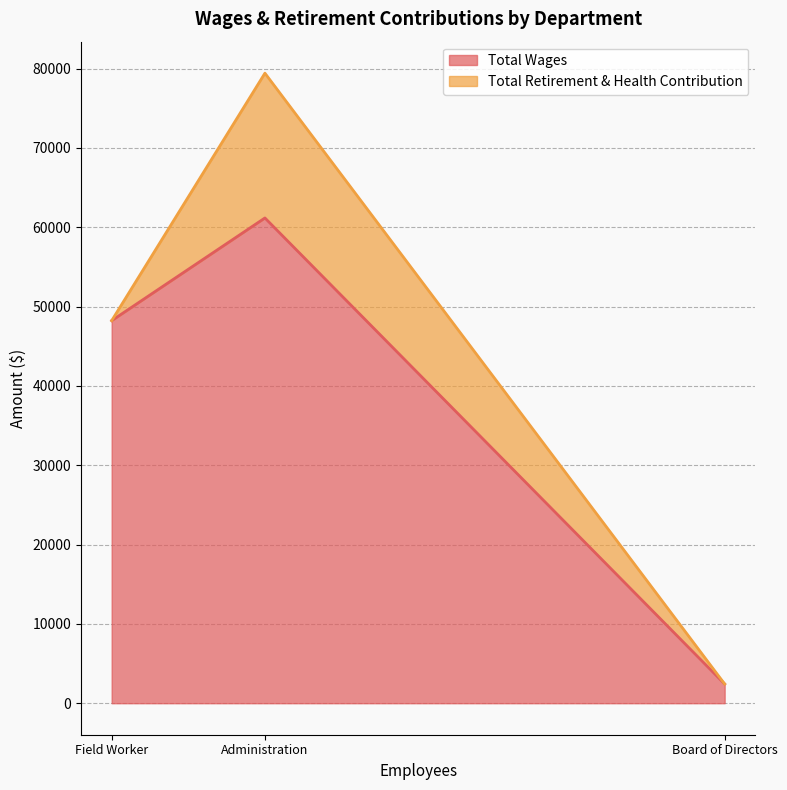

What position from the left is Board of Directors?

3